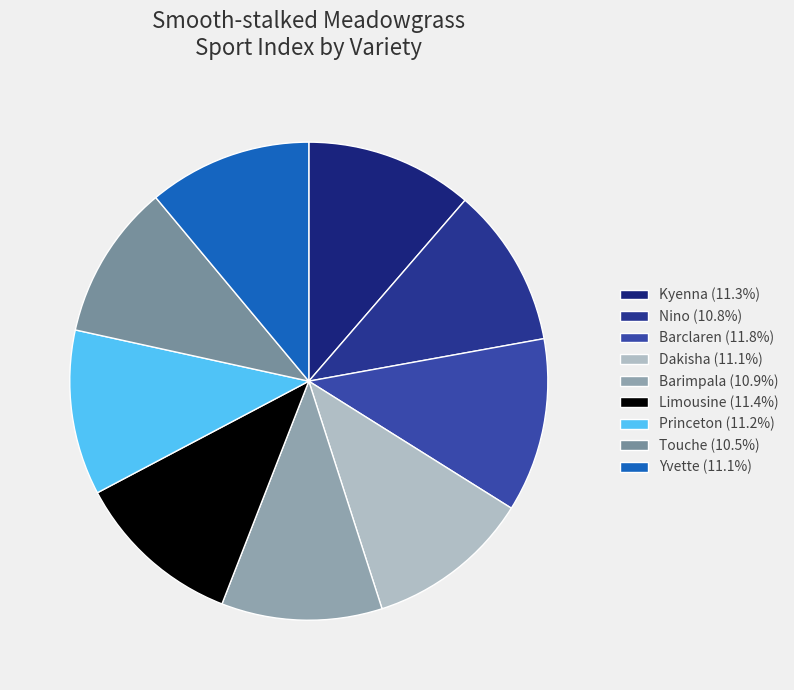

Does Nino account for over 50% of the chart?

No